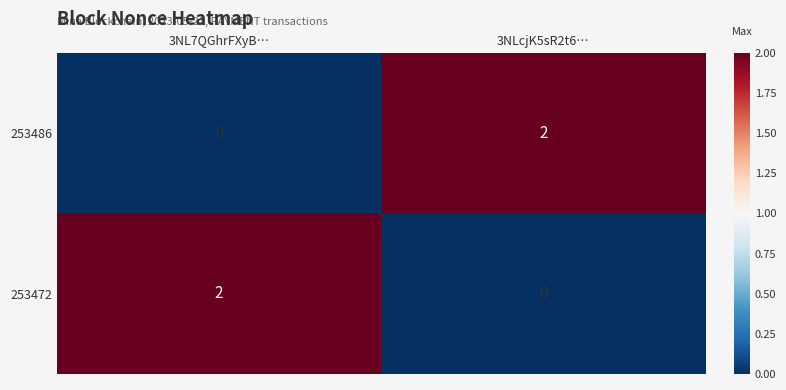

Is the value of 253472 at 3NLcjK5sR2t6… greater than the value of 253486 at 3NLcjK5sR2t6…?

No